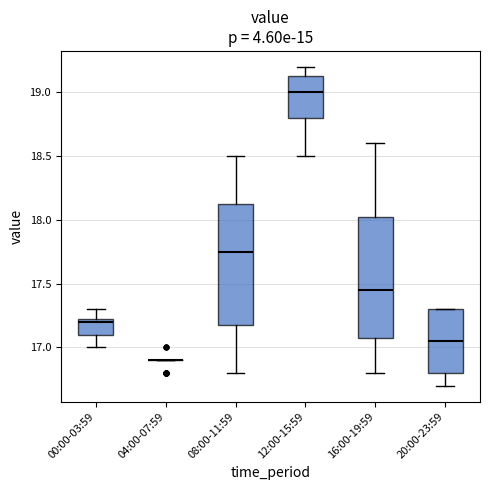

Reading left to right, read every box against the y-axis: the position of its median line, the range the box covers, and the ends of its whiskers. The values are not printed on the chart, so give them approximately, as read against the axis.

00:00-03:59: median 17.20, box 17.10 to 17.25, whiskers 17.00 to 17.30
04:00-07:59: box collapsed to a line at 16.90, whiskers 16.90 to 16.90
08:00-11:59: median 17.75, box 17.20 to 18.15, whiskers 16.80 to 18.50
12:00-15:59: median 19.00, box 18.80 to 19.15, whiskers 18.50 to 19.20
16:00-19:59: median 17.45, box 17.10 to 18.05, whiskers 16.80 to 18.60
20:00-23:59: median 17.05, box 16.80 to 17.30, whiskers 16.70 to 17.30